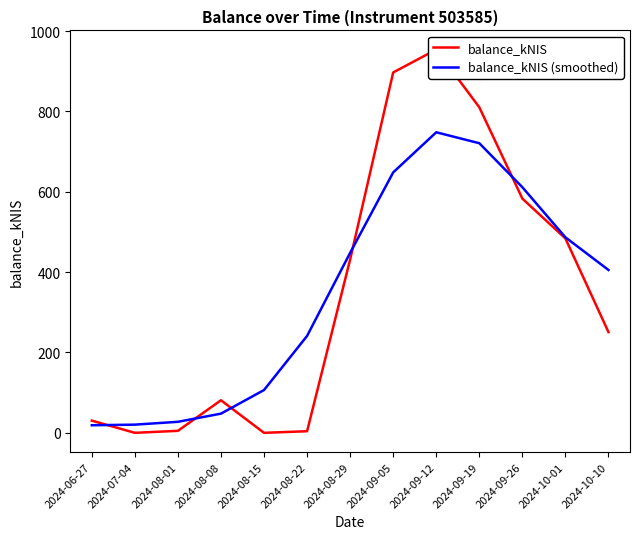

Which series changed the most between 2024-08-29 and 2024-09-12?

balance_kNIS